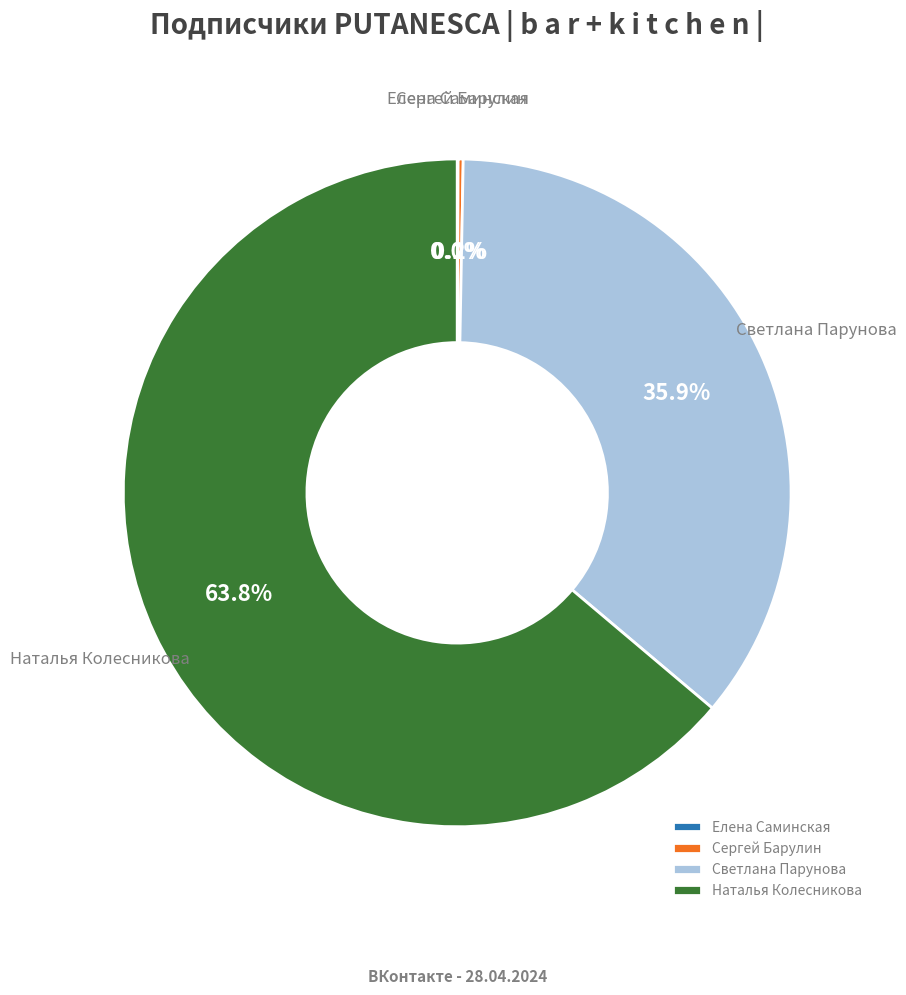

Is it true that Светлана Парунова is 36% of the pie?

True